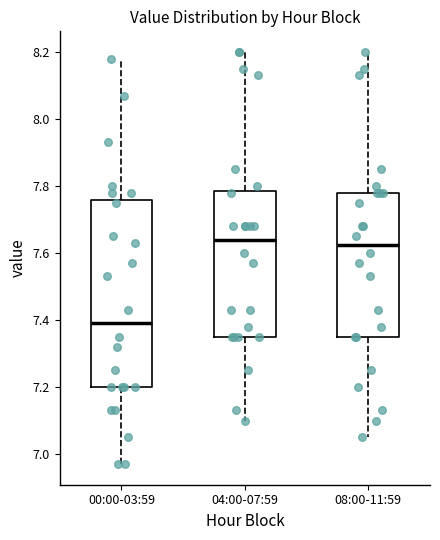

Reading left to right, transcribe this box plot: for each box, give where its median line is, the range the box spans, and where its two whiskers end, as read against the y-axis. The values are not printed on the chart, so give them approximately, as read against the axis.

00:00-03:59: median 7.40, box 7.20 to 7.76, whiskers 6.98 to 8.18
04:00-07:59: median 7.64, box 7.36 to 7.78, whiskers 7.10 to 8.20
08:00-11:59: median 7.62, box 7.36 to 7.78, whiskers 7.06 to 8.20